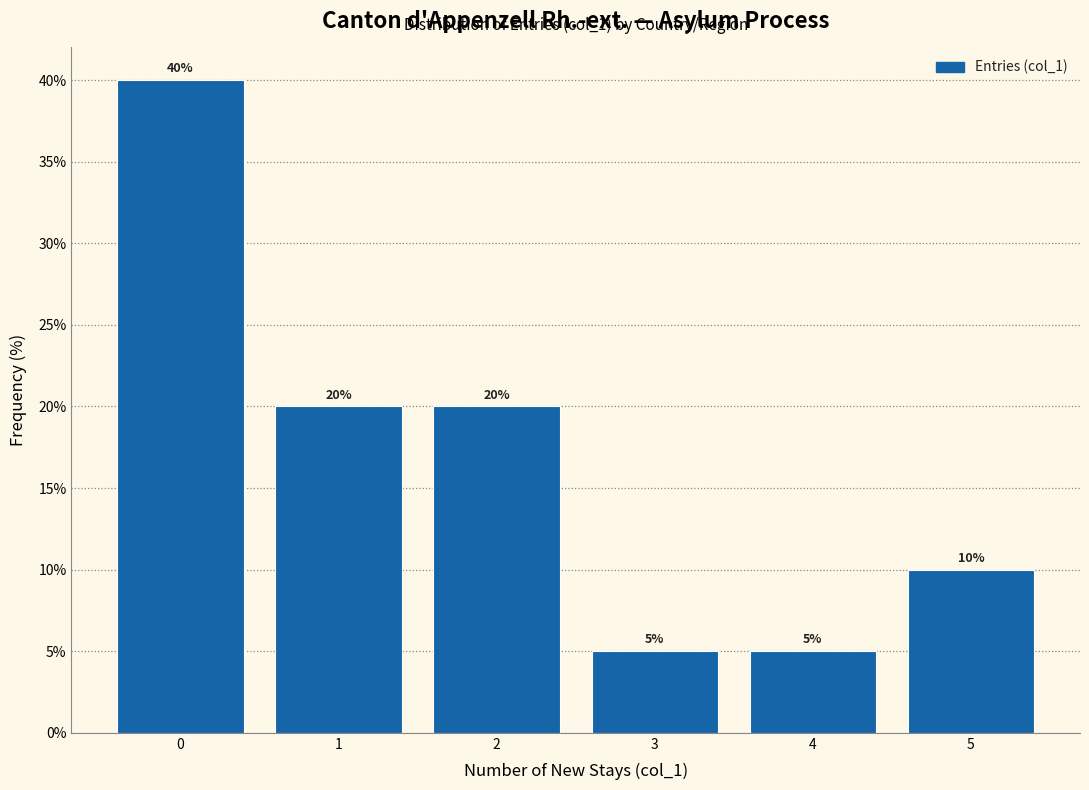

What is the height of the bar covering -0.5 to 0.5 on the x-axis?

40